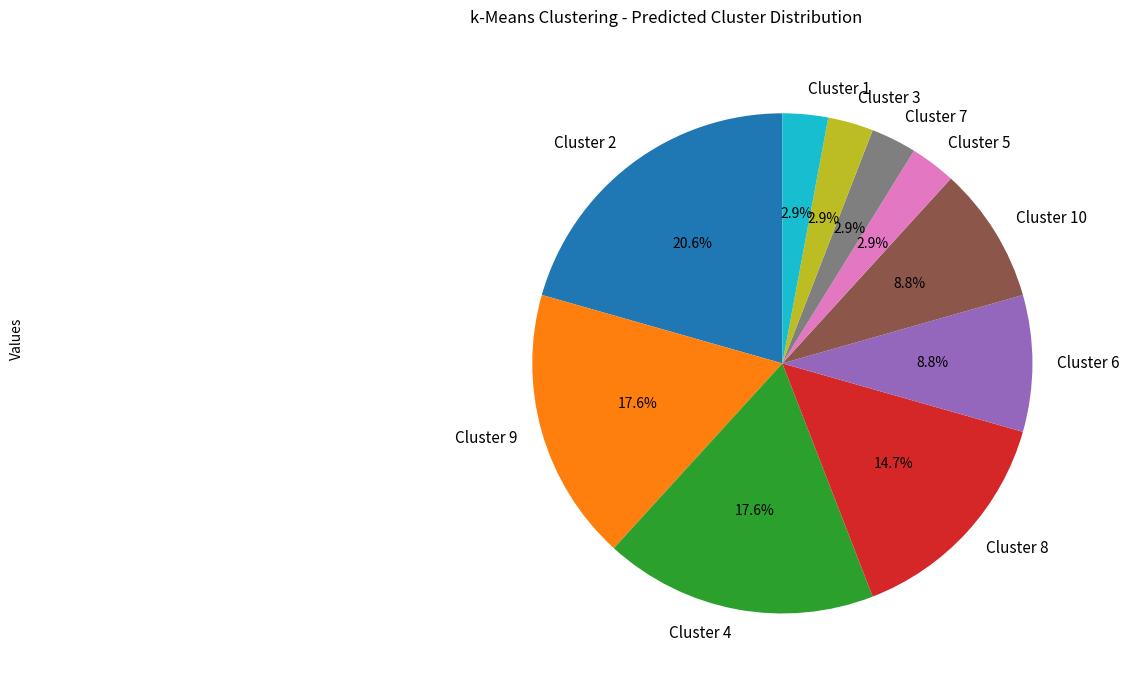

To the nearest percent, what percentage of the pie is Cluster 5?

3%